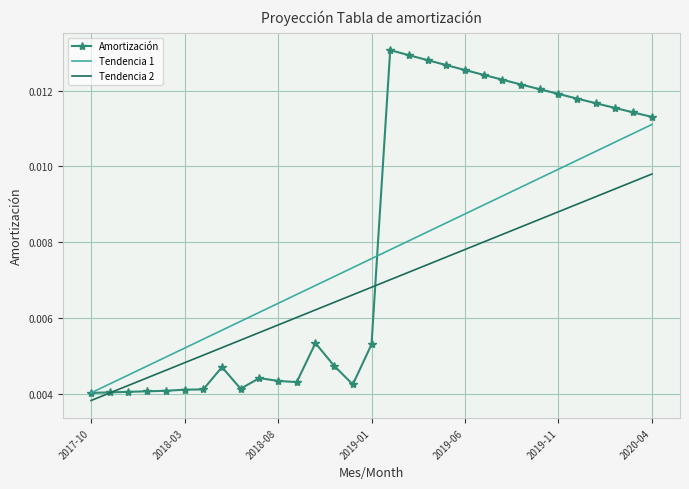

List the series in order of their peak value, lowest first.

Tendencia 2, Tendencia 1, Amortización